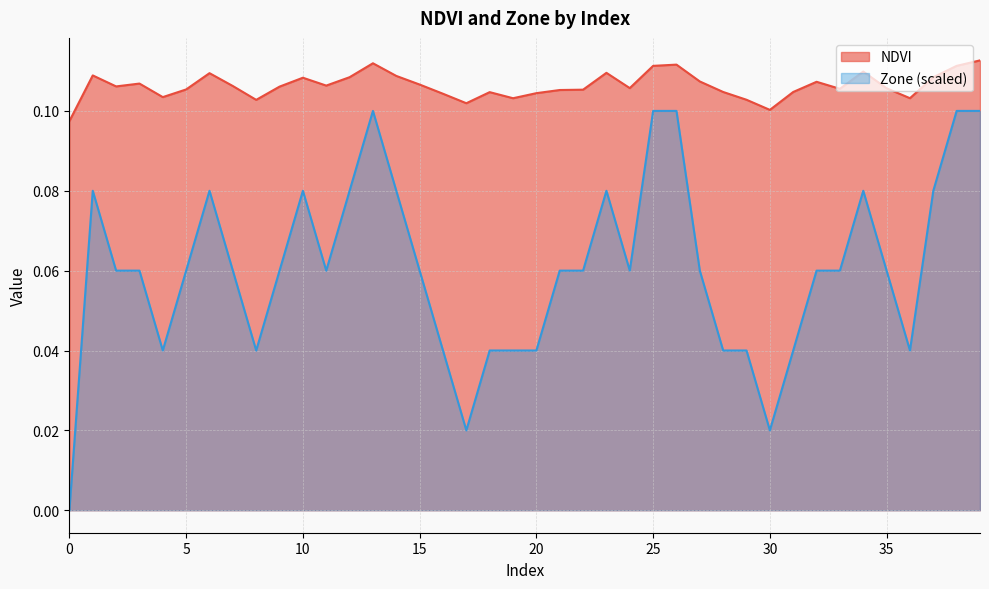

Read the NDVI value at 34.

0.1